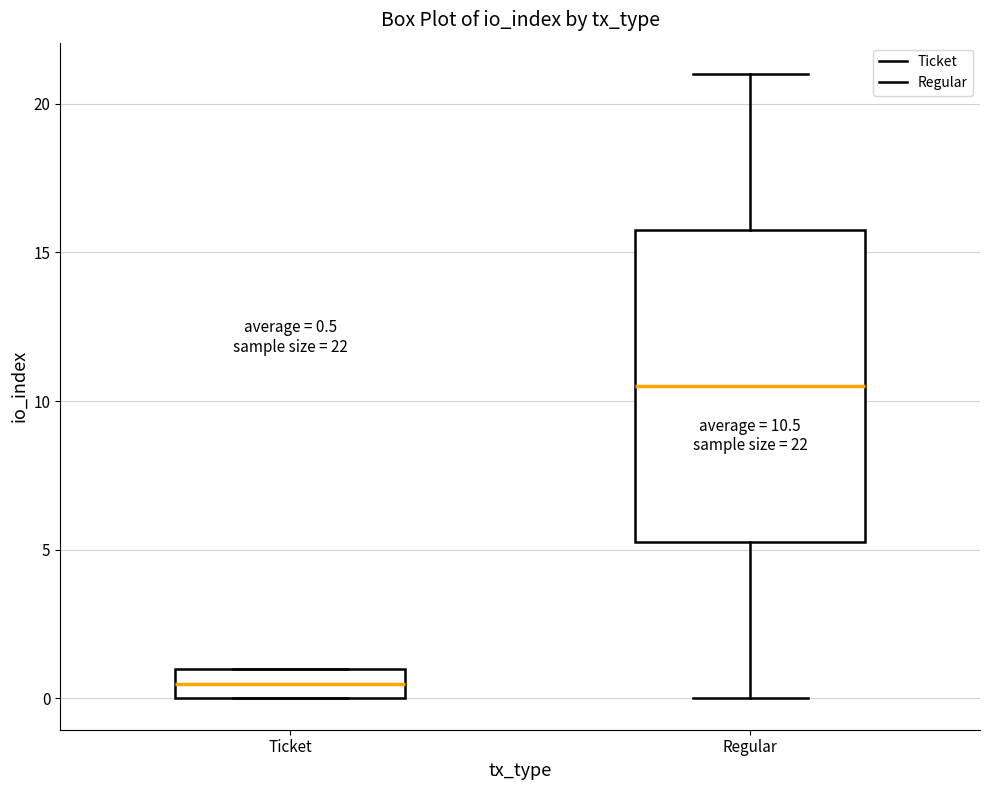

Which box's median line is the lowest?

Ticket